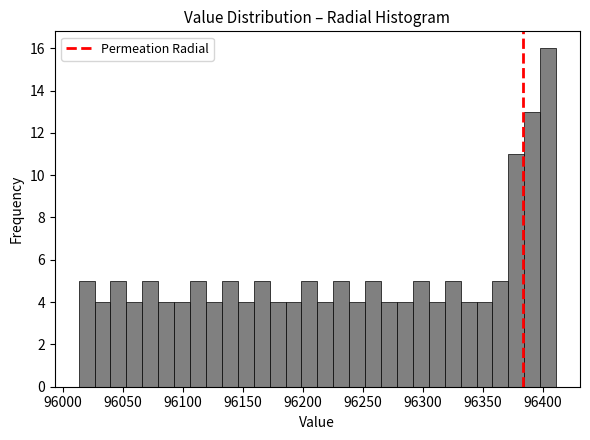

Read against the x-axis, roughly where is the centre of the tallest bar?

96405